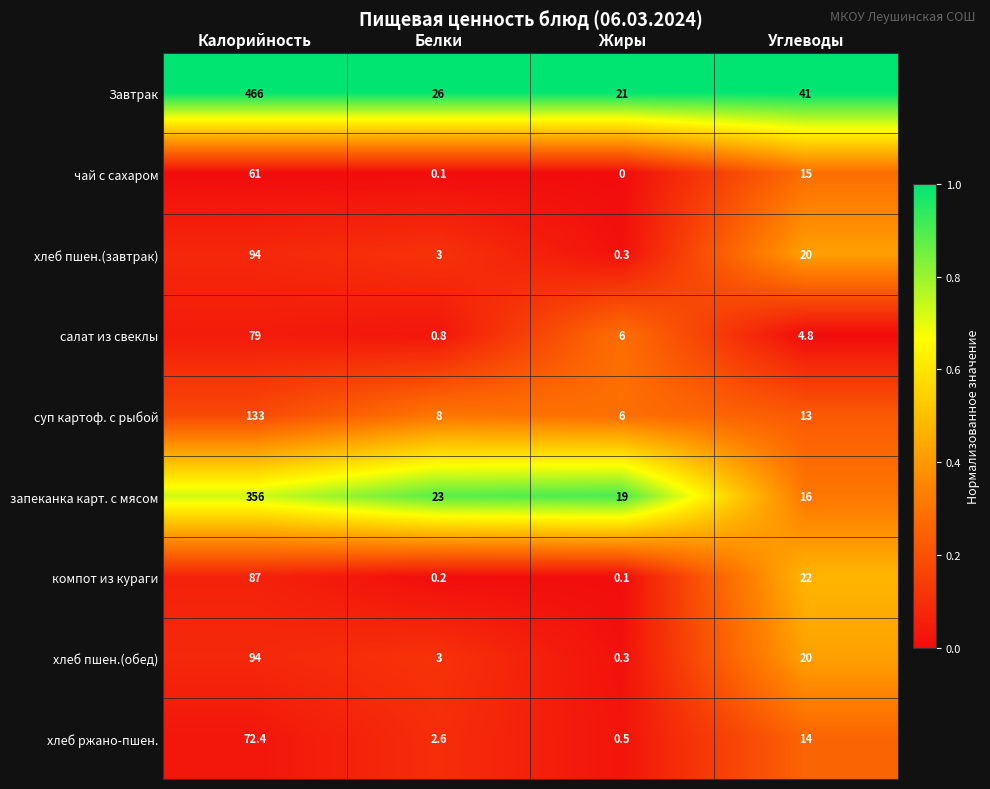

Where does the запеканка карт. с мясом series first go above 23?

Калорийность